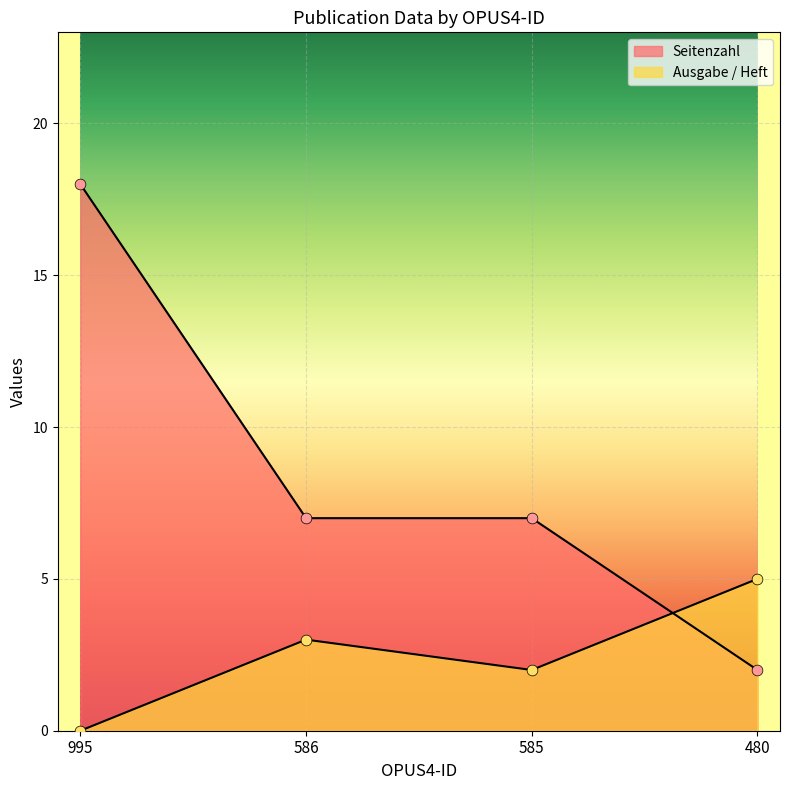

Which series has the largest total across all categories?

Seitenzahl